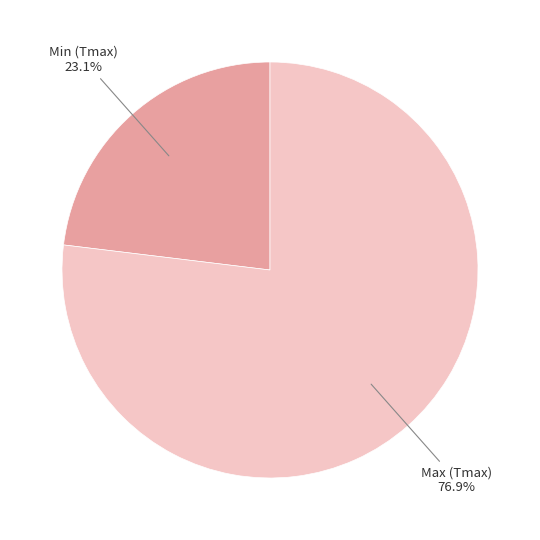

Count the number of slices in the pie.

2